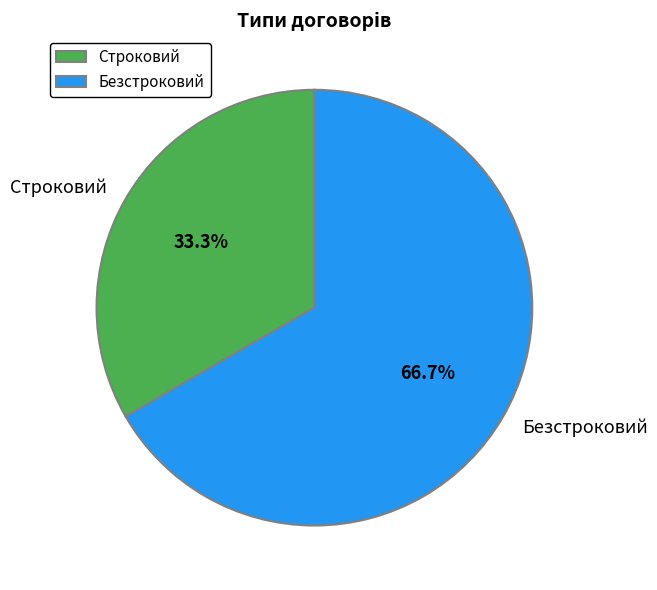

To the nearest percent, what portion does Строковий represent?

33%